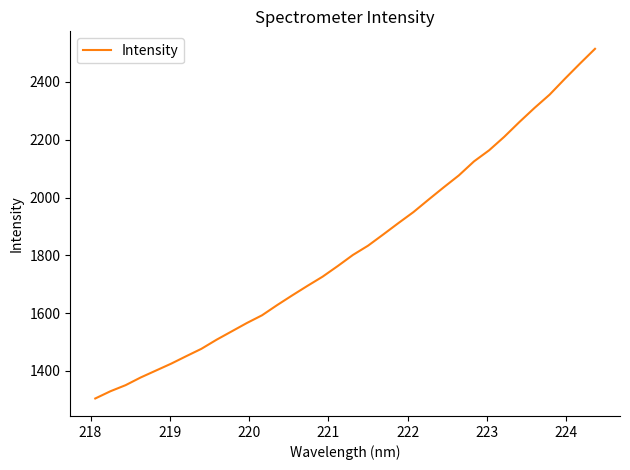

What is the greatest value displayed?

2514.5